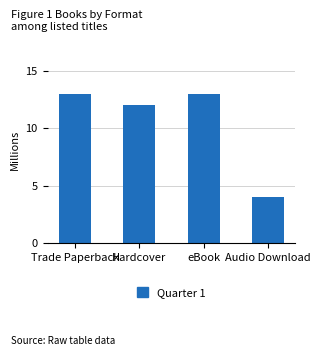

Reading right to left, extract all data points from this chart.

Audio Download=4	eBook=13	Hardcover=12	Trade Paperback=13